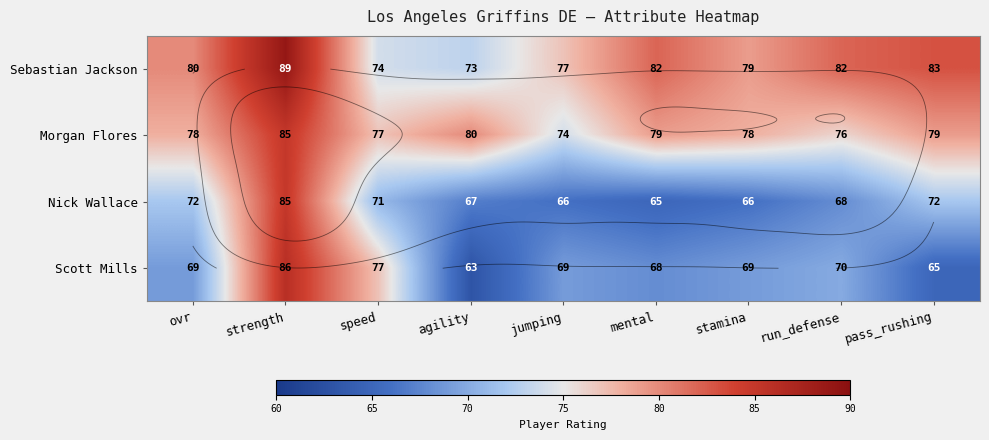

At which category is the sum across all series the highest?

strength